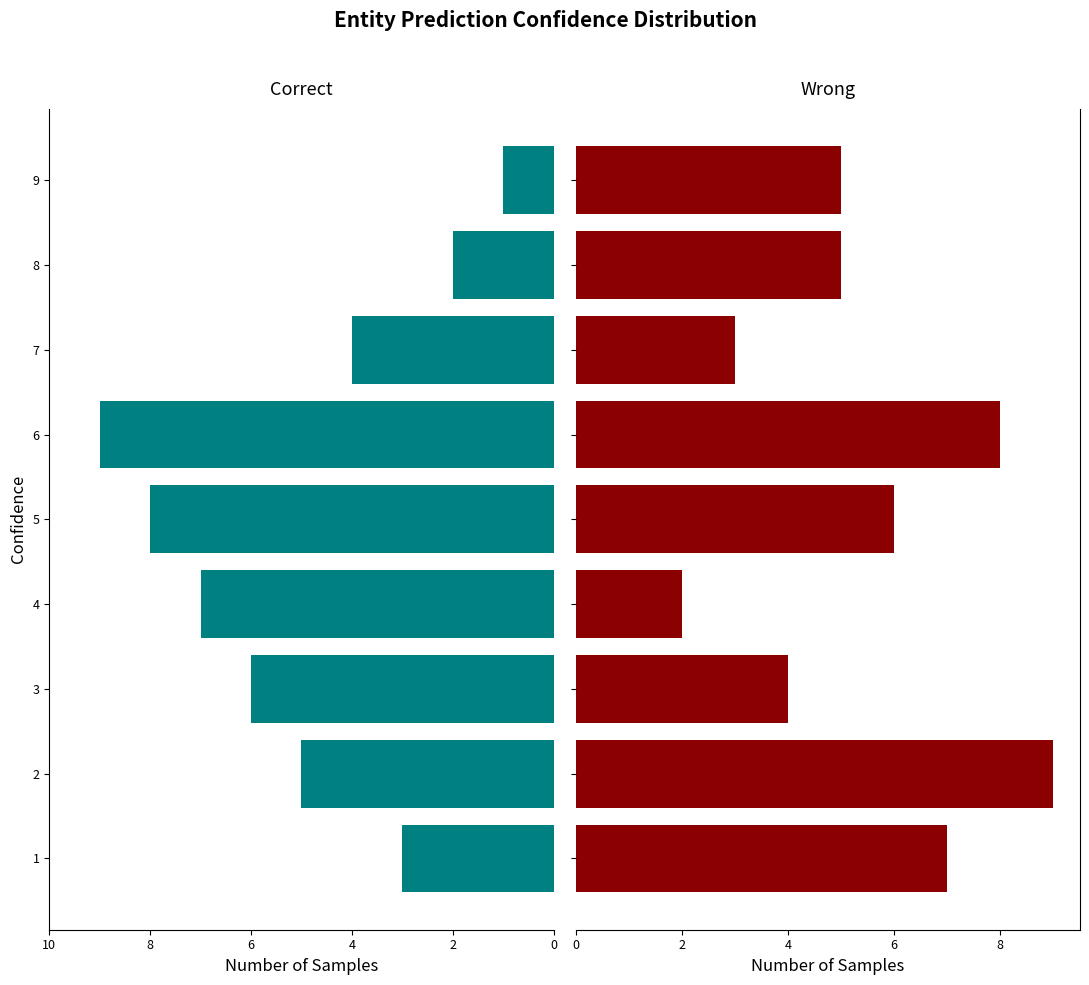

How many groups of bars are there?

9